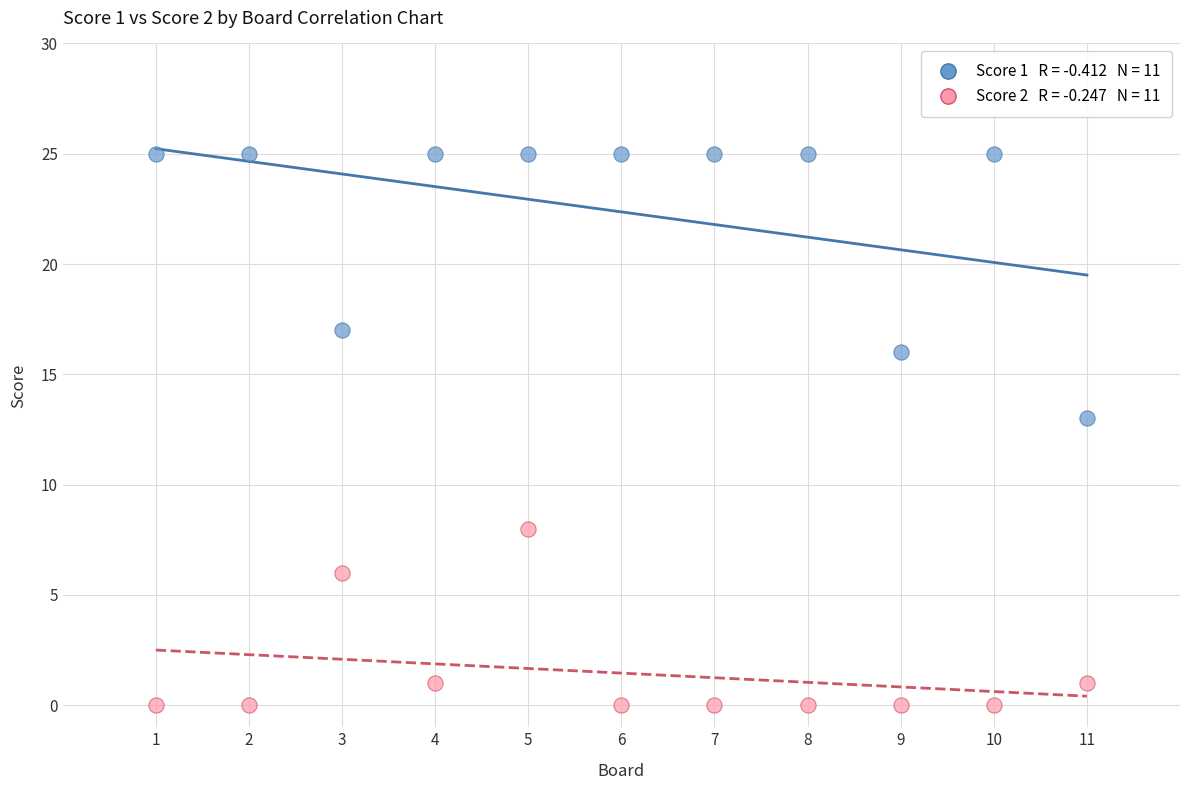

Across all series, what Y value is closest to 12?

13